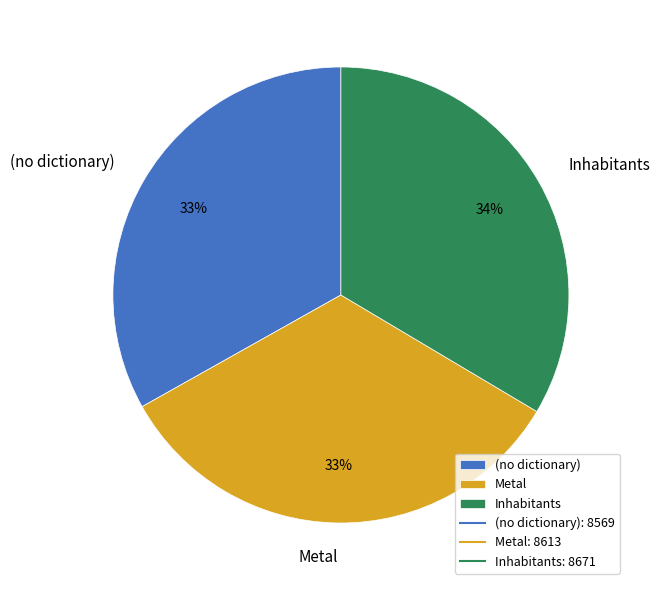

To the nearest percent, what is the average slice percentage?

33%